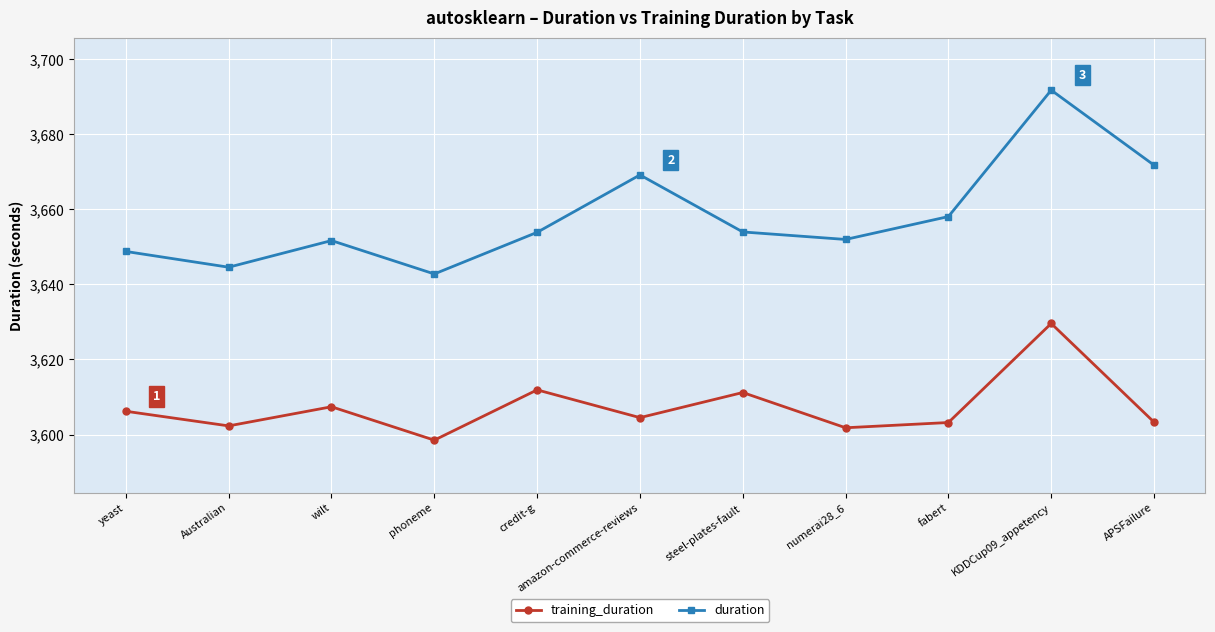

How many interior local peaks does the training_duration series have?

4